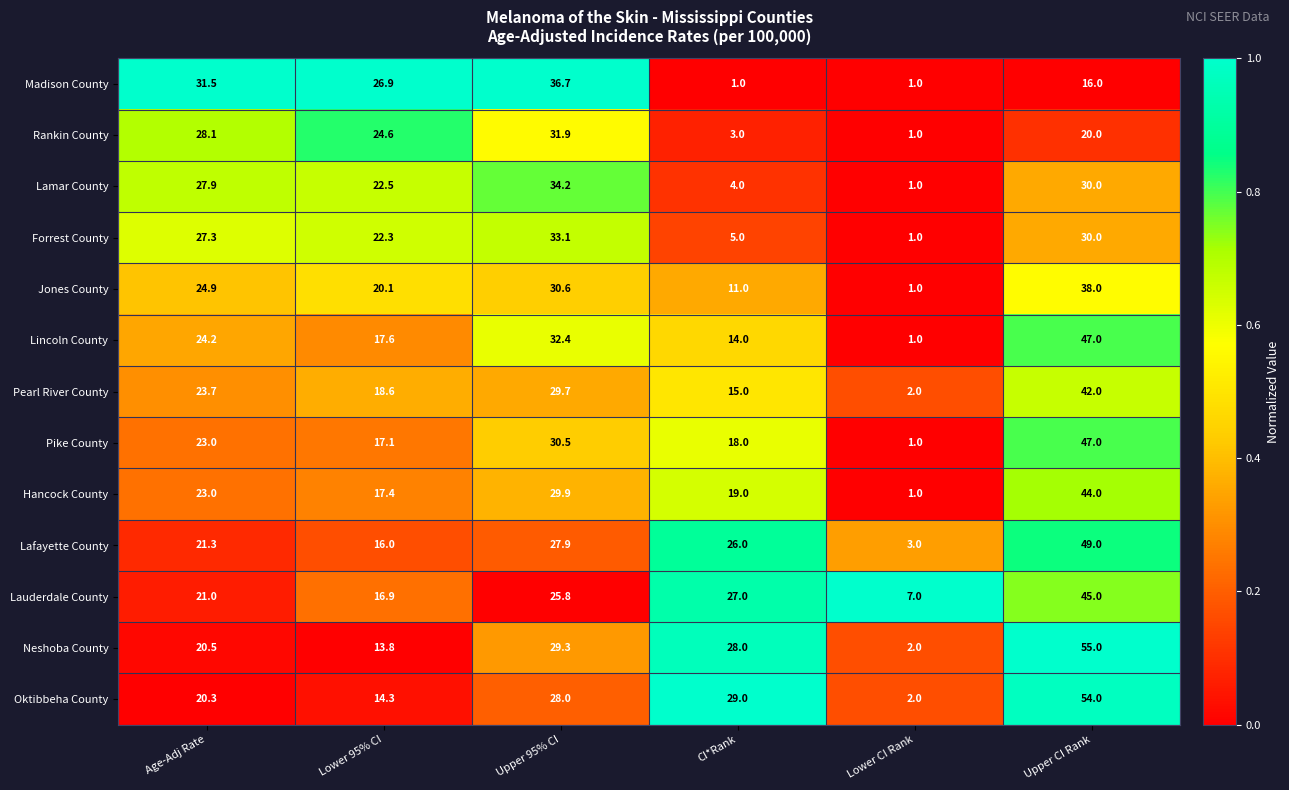

What is the difference between the highest and lowest values at Lower 95% CI?

13.1